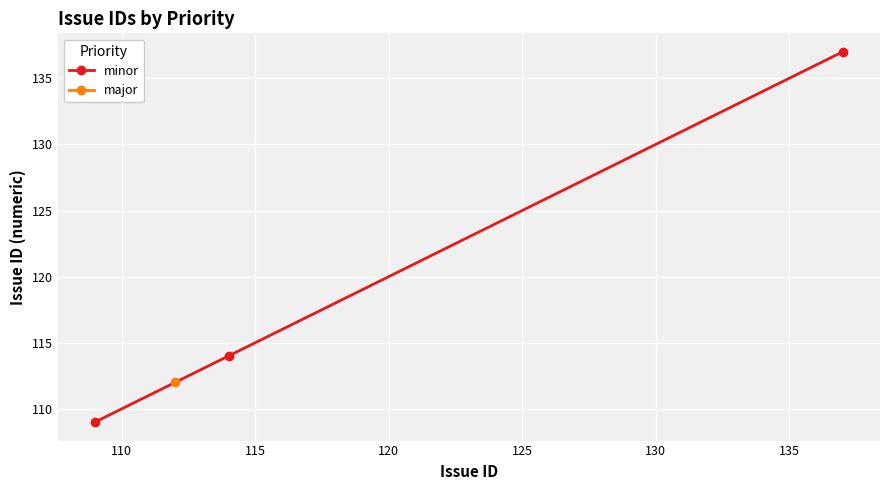

What is the lowest value of the minor series?

109